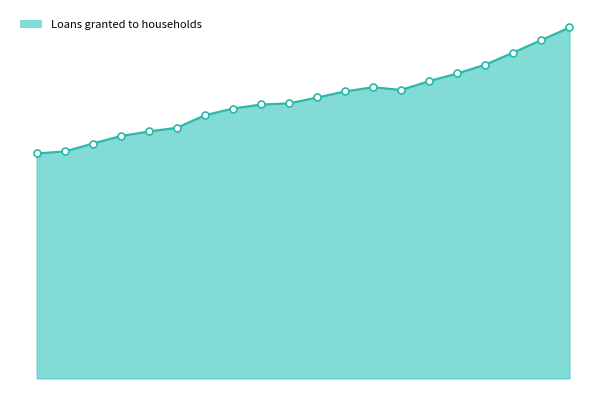

Reading right to left, list all the values displayed in this chart.

52989	51091	49199	47381	46038	44898	43554	43966	43335	42413	41523	41358	40745	39737	37847	37288	36599	35461	34268	33968